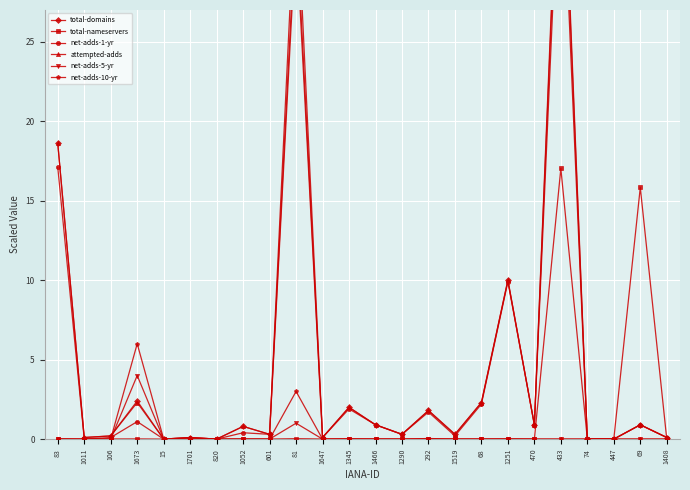

Count the number of categories in the chart.

24